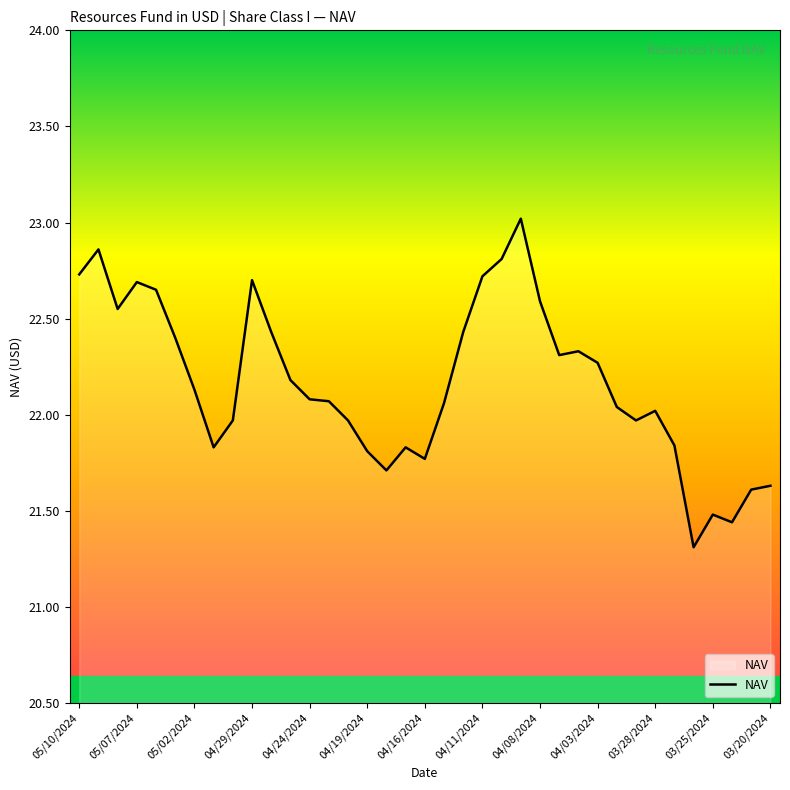

What is the smallest value displayed?

21.3